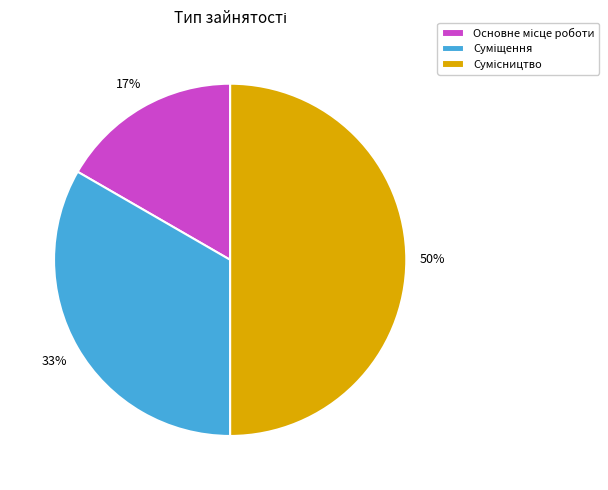

To the nearest percent, what is the difference between the largest and smallest slice percentages?

33%